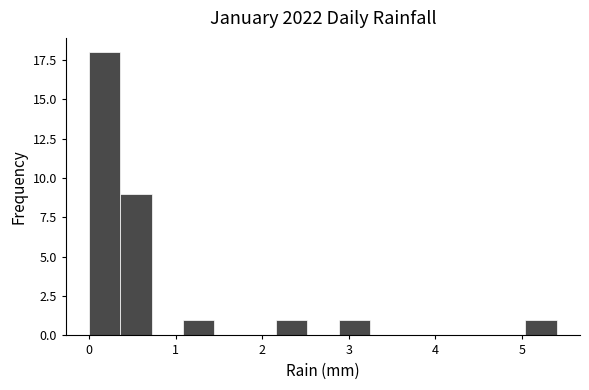

Around what value on the x-axis is the tallest bar? Give the approximate position of its centre, as read against the axis.

0.2